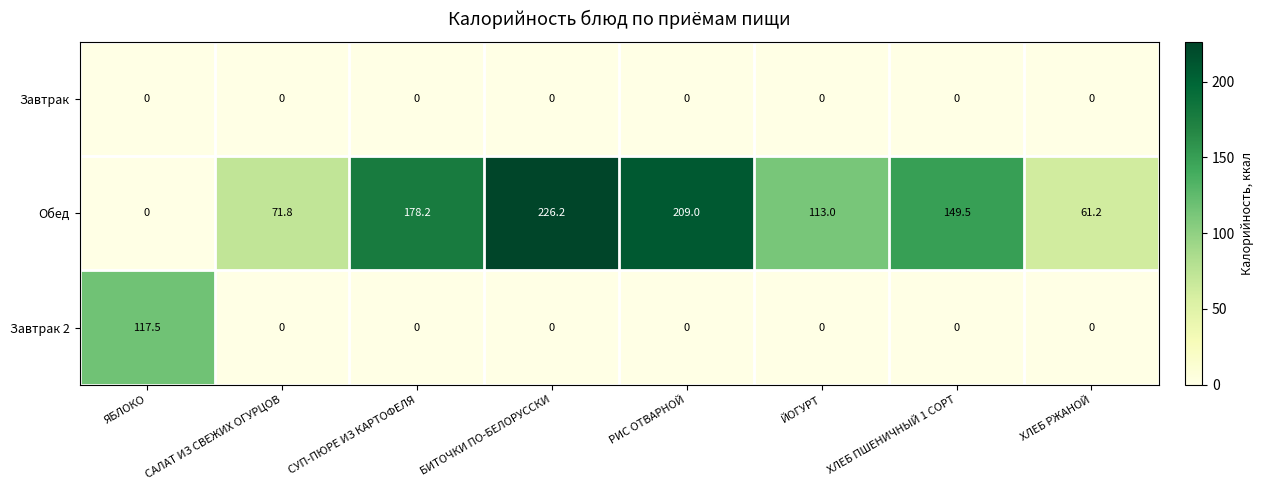

Is it true that Завтрак 2 equals 0.0 at ХЛЕБ РЖАНОЙ?

True